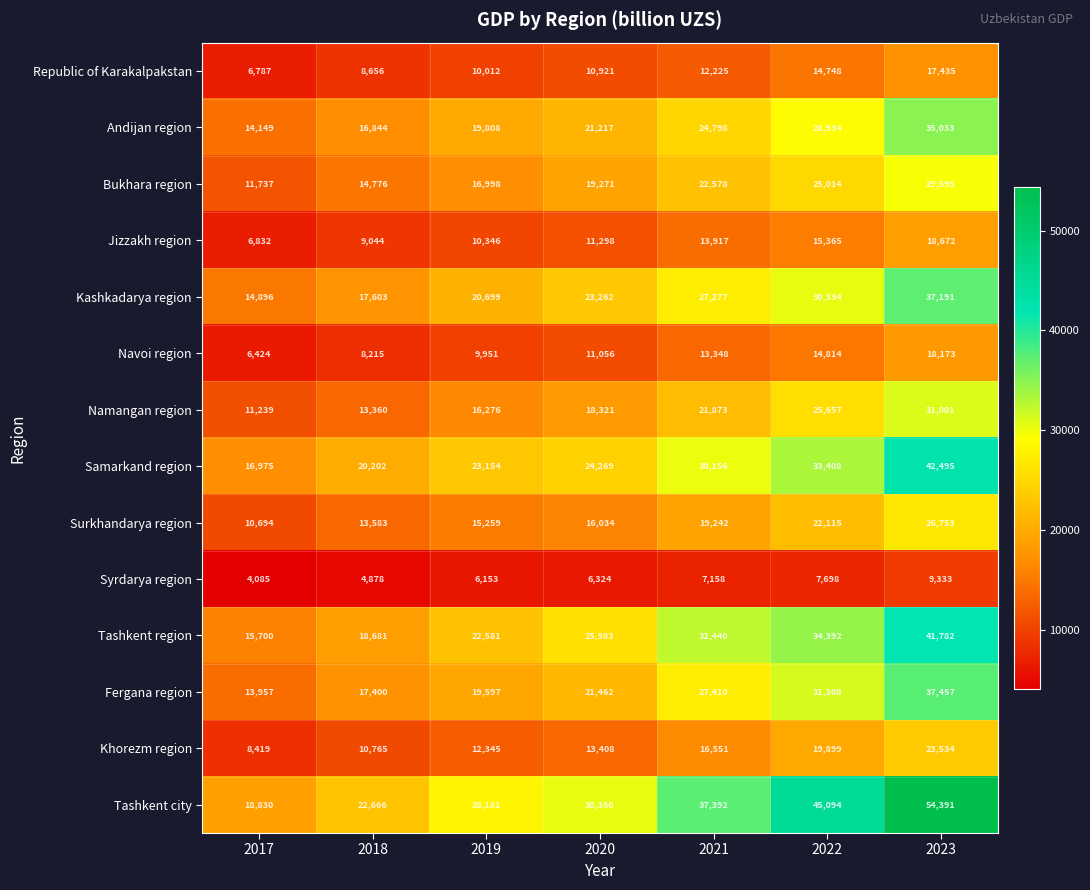

At which label is Fergana region closest to 25707?

2021